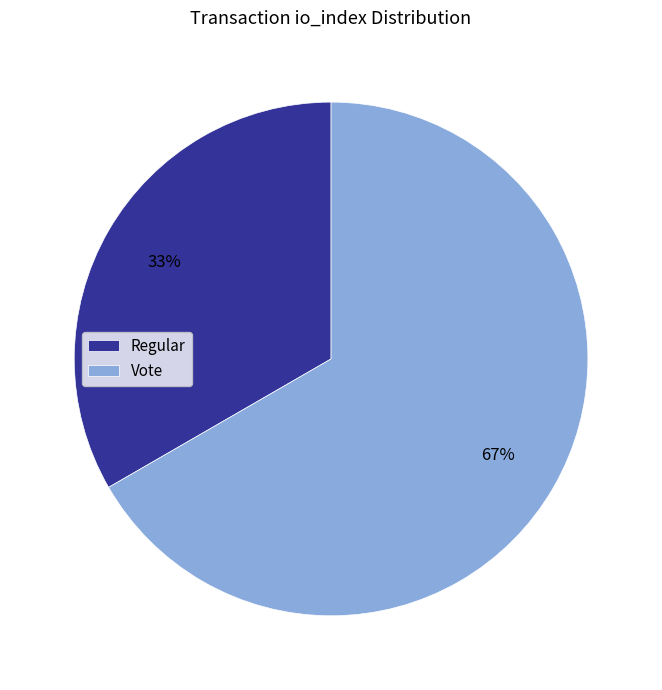

Which slice represents more than half of the pie?

Vote